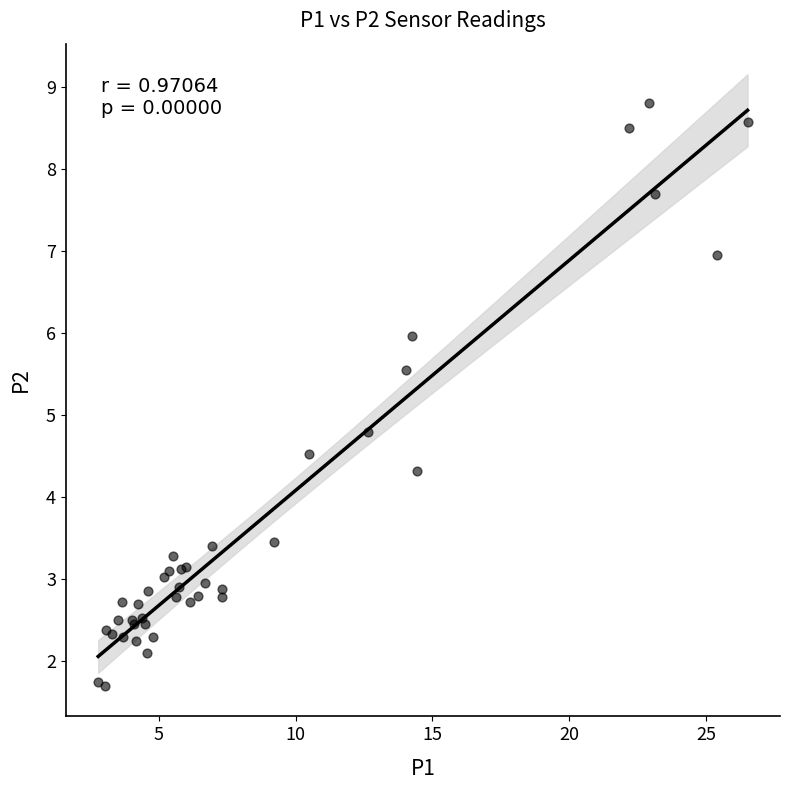

What Y value in the scatter plot is closest to 5?

4.8